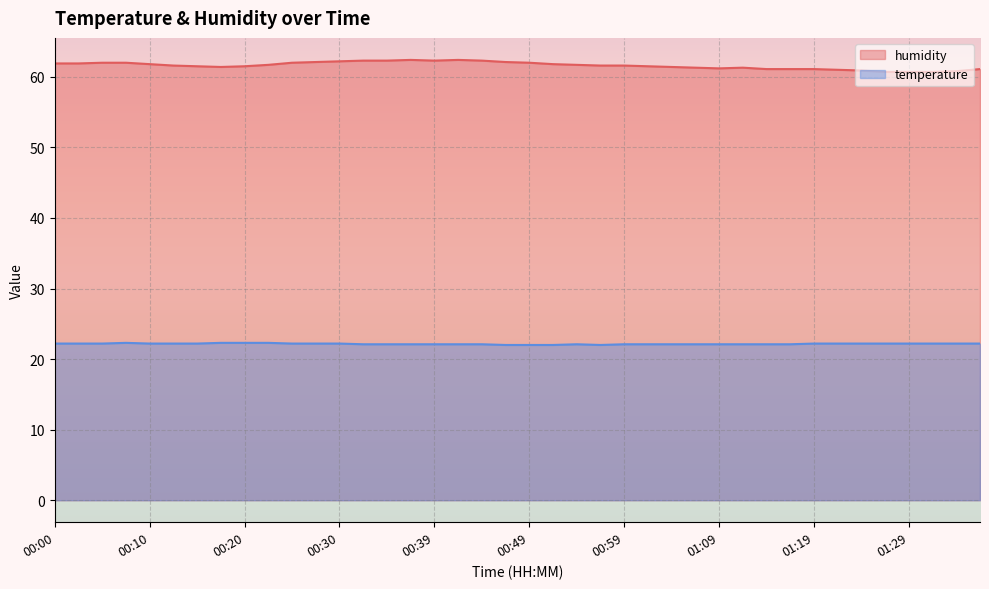

True or false: temperature and humidity intersect in this chart.

False